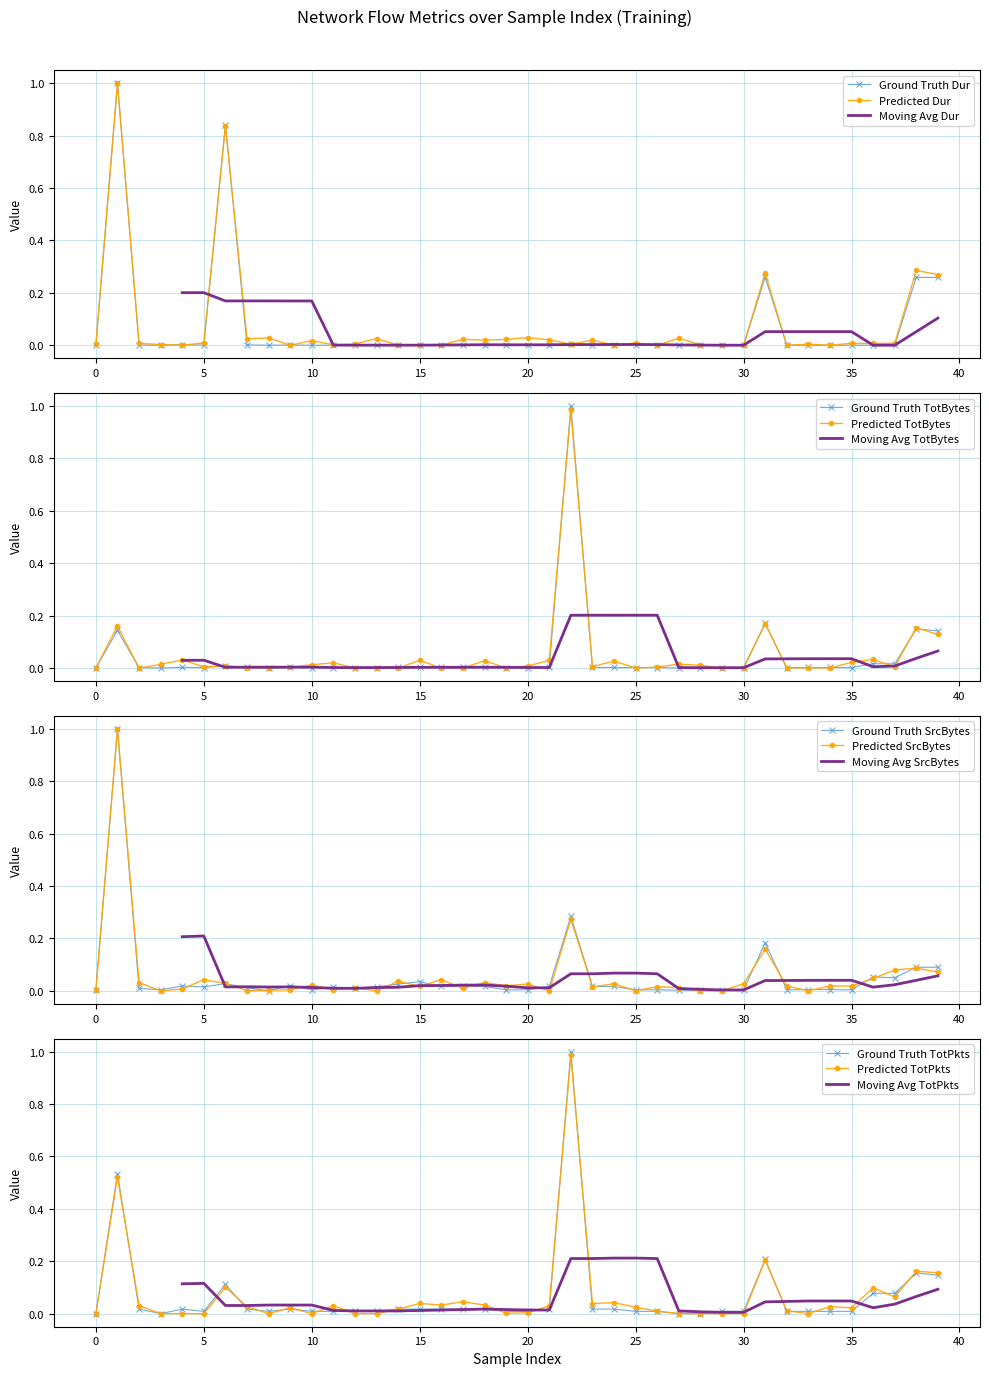

Reading left to right, what are all the values shown in this chart?

Dur: Dur=0.0	TotBytes=1.0	SrcBytes=0.0	TotPkts=0.0	4=0.0	5=0.0	6=0.8	7=0.0	8=0.0	9=0.0	10=0.0	11=0.0	12=0.0	13=0.0	14=0.0	15=0.0	16=0.0	17=0.0	18=0.0	19=0.0	20=0.0	21=0.0	22=0.0	23=0.0	24=0.0	25=0.0	26=0.0	27=0.0	28=0.0	29=0.0	30=0.0	31=0.3	32=0.0	33=0.0	34=0.0	35=0.0	36=0.0	37=0.0	38=0.3	39=0.3
TotBytes: Dur=0.0	TotBytes=0.1	SrcBytes=0.0	TotPkts=0.0	4=0.0	5=0.0	6=0.0	7=0.0	8=0.0	9=0.0	10=0.0	11=0.0	12=0.0	13=0.0	14=0.0	15=0.0	16=0.0	17=0.0	18=0.0	19=0.0	20=0.0	21=0.0	22=1.0	23=0.0	24=0.0	25=0.0	26=0.0	27=0.0	28=0.0	29=0.0	30=0.0	31=0.2	32=0.0	33=0.0	34=0.0	35=0.0	36=0.0	37=0.0	38=0.1	39=0.1
SrcBytes: Dur=0.0	TotBytes=1.0	SrcBytes=0.0	TotPkts=0.0	4=0.0	5=0.0	6=0.0	7=0.0	8=0.0	9=0.0	10=0.0	11=0.0	12=0.0	13=0.0	14=0.0	15=0.0	16=0.0	17=0.0	18=0.0	19=0.0	20=0.0	21=0.0	22=0.3	23=0.0	24=0.0	25=0.0	26=0.0	27=0.0	28=0.0	29=0.0	30=0.0	31=0.2	32=0.0	33=0.0	34=0.0	35=0.0	36=0.1	37=0.0	38=0.1	39=0.1
TotPkts: Dur=0.0	TotBytes=0.5	SrcBytes=0.0	TotPkts=0.0	4=0.0	5=0.0	6=0.1	7=0.0	8=0.0	9=0.0	10=0.0	11=0.0	12=0.0	13=0.0	14=0.0	15=0.0	16=0.0	17=0.0	18=0.0	19=0.0	20=0.0	21=0.0	22=1.0	23=0.0	24=0.0	25=0.0	26=0.0	27=0.0	28=0.0	29=0.0	30=0.0	31=0.2	32=0.0	33=0.0	34=0.0	35=0.0	36=0.1	37=0.1	38=0.2	39=0.1